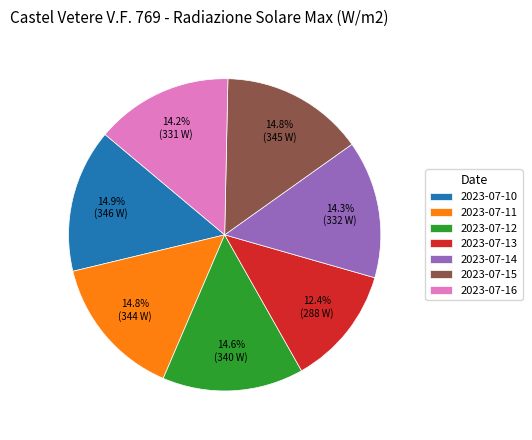

Which slice is the smallest?

2023-07-13